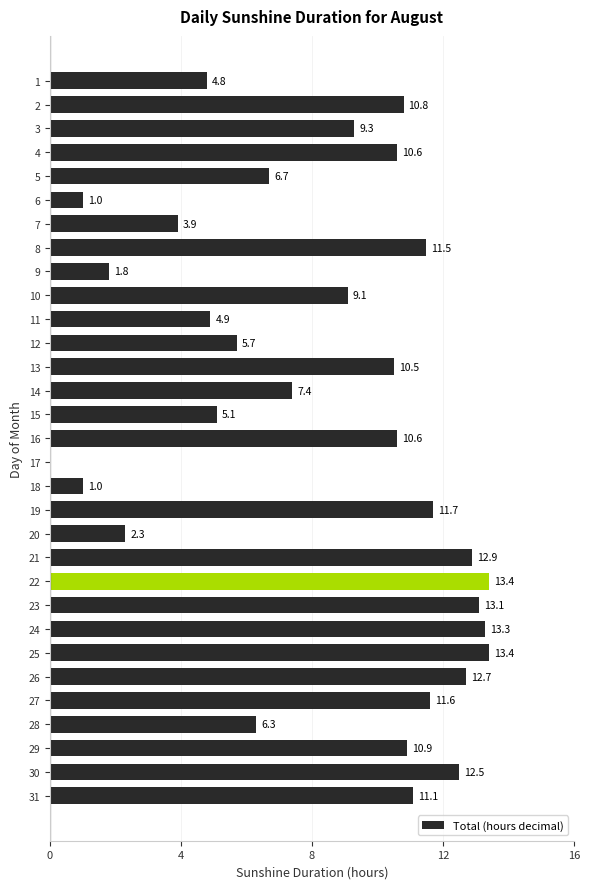

Are the bars grouped side by side (vs. stacked)?

No